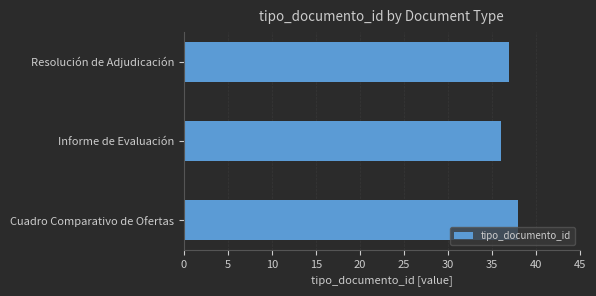

The chart shows a value of 58 at Resolución de Adjudicación. True or false?

False